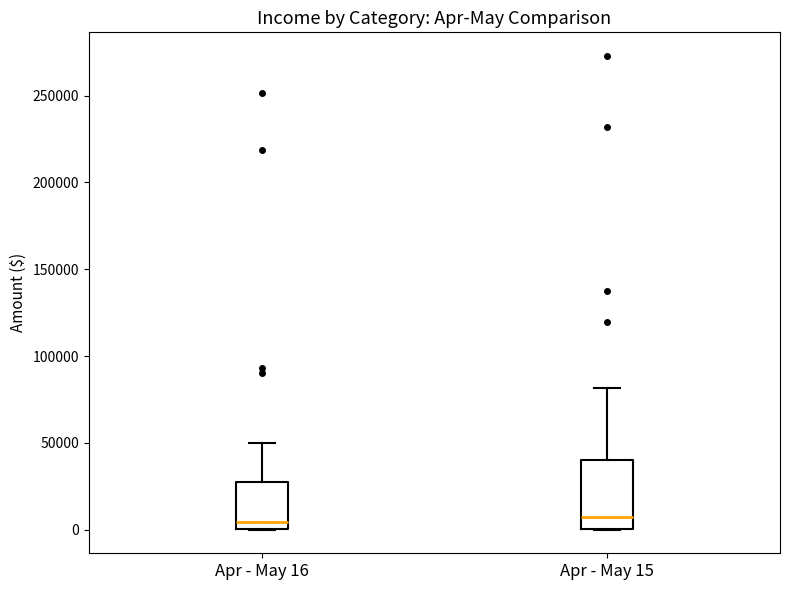

Reading left to right, read every box against the y-axis: the position of its median line, the range the box covers, and the ends of its whiskers. The values are not printed on the chart, so give them approximately, as read against the axis.

Apr - May 16: median 5000, box 0 to 25000, whiskers 0 to 50000
Apr - May 15: median 5000, box 0 to 40000, whiskers 0 to 80000